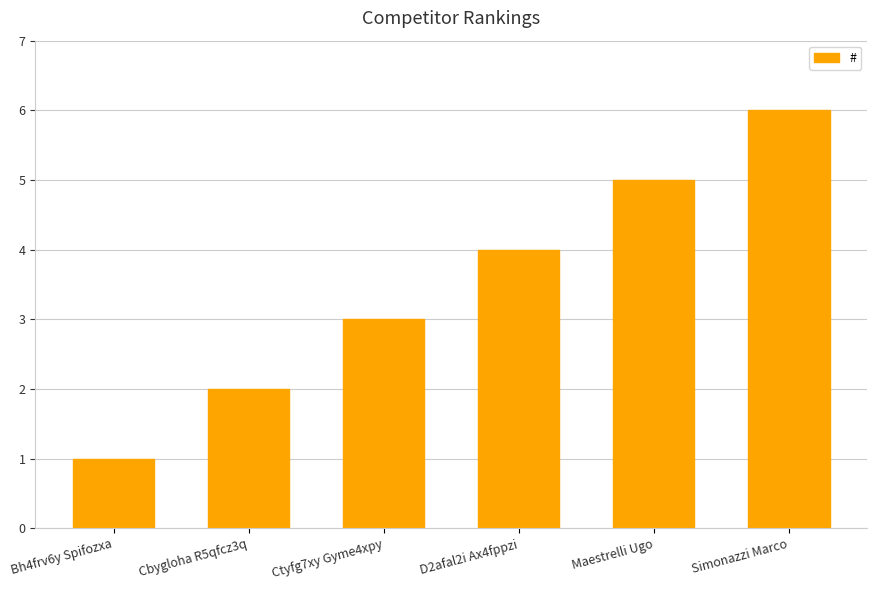

What is the label of the 3rd bar from the right?

D2afal2i Ax4fppzi